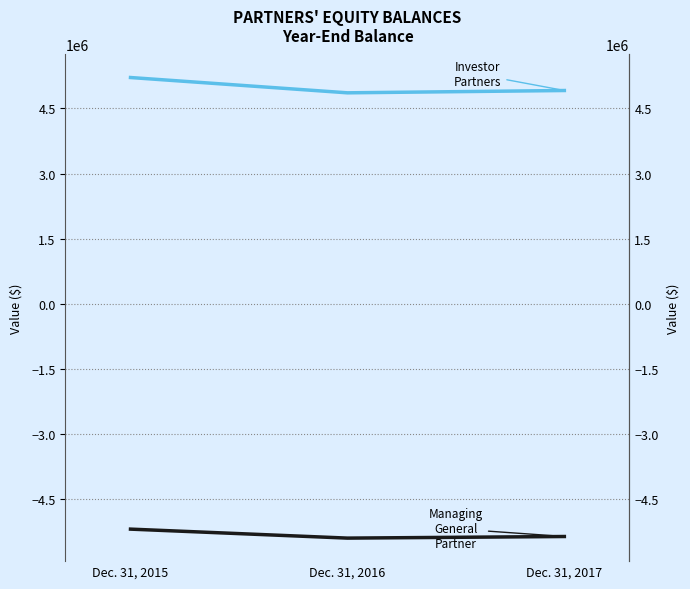

Where is Managing General Partner nearest to the value -5287195?

Dec. 31, 2017